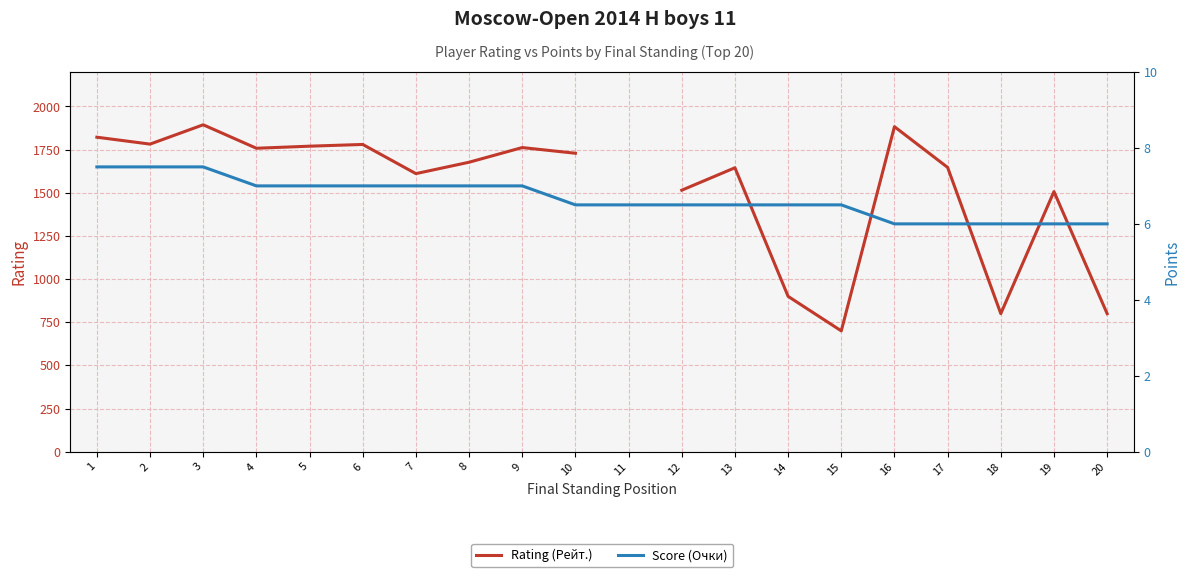

Between 2 and 15, which series saw the biggest shift?

Rating (Рейт.)